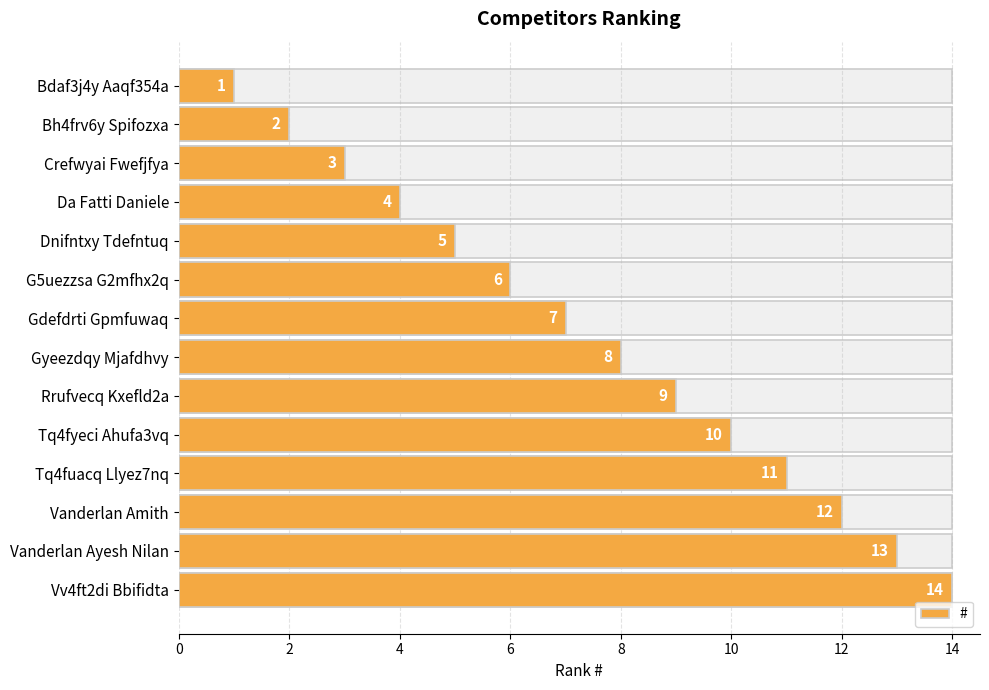

What is the sum of all values?

105